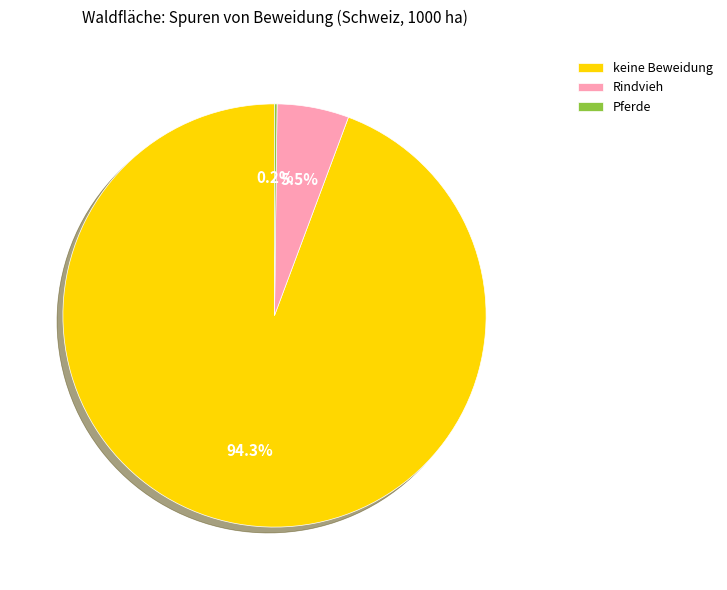

The keine Beweidung slice represents 99% of the pie. True or false?

False